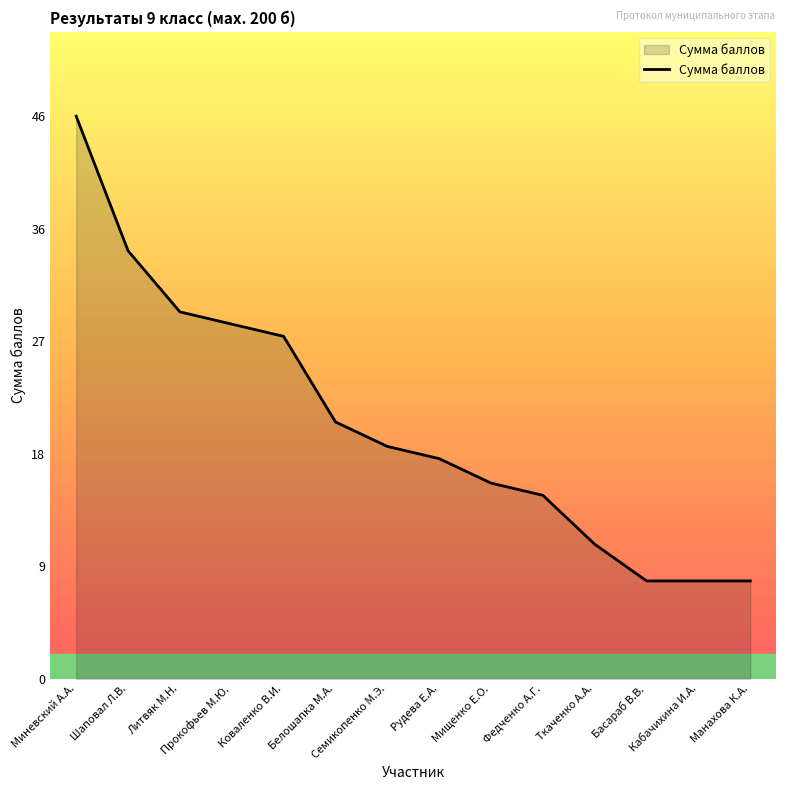

True or false: the data shows 13 at Басараб В.В..

False